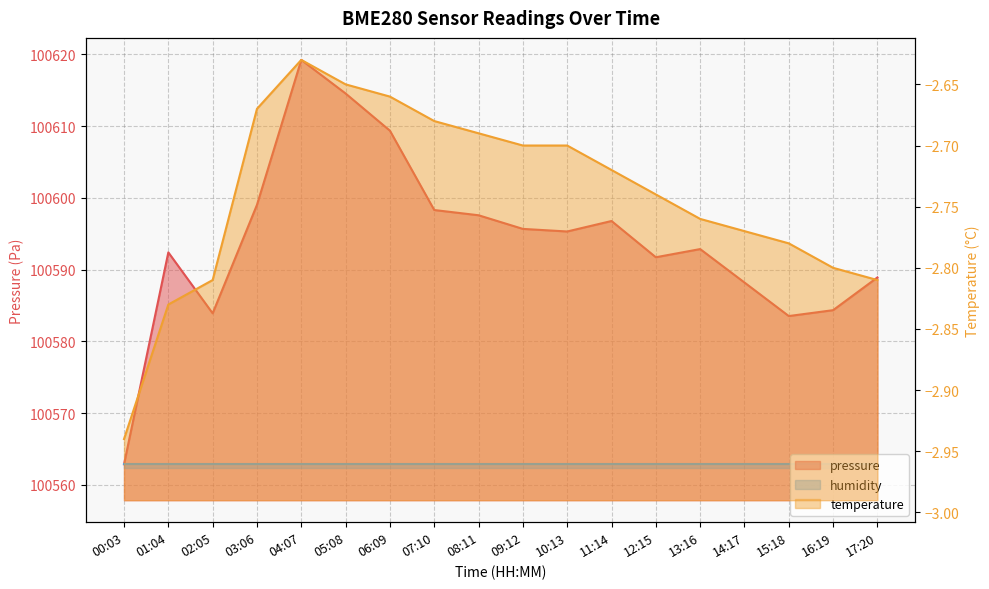

Between 02:05 and 11:14, which series saw the biggest shift?

pressure